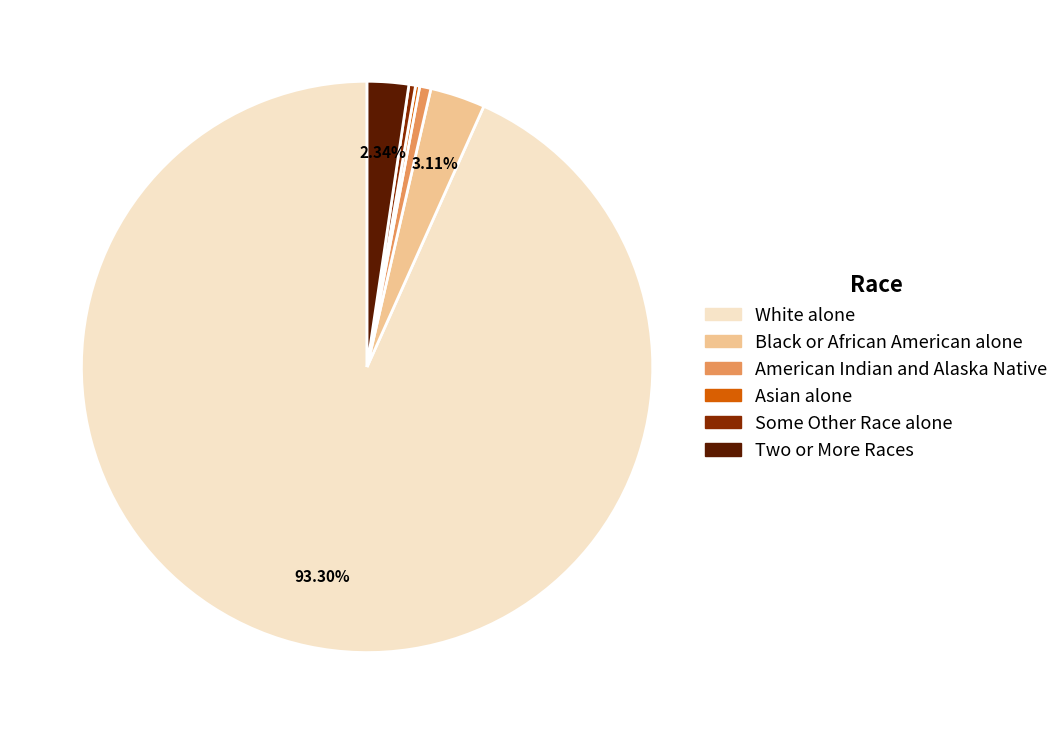

Which slice is the largest?

White alone